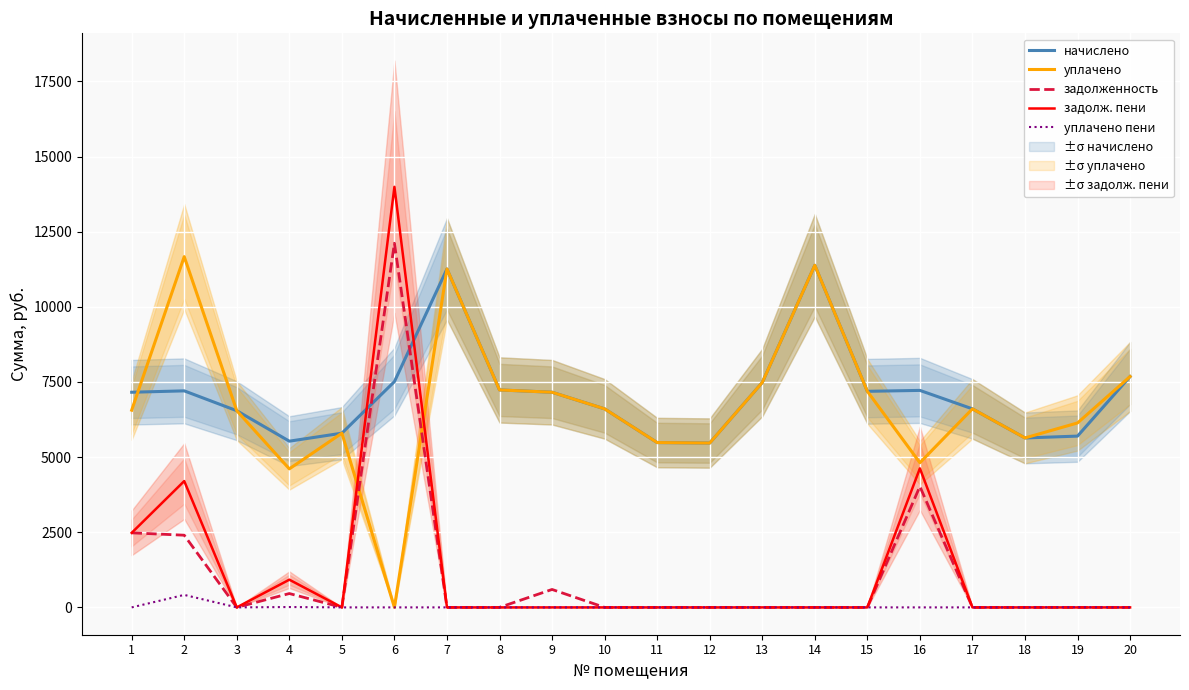

What is the total value across all series at 12?

10936.3